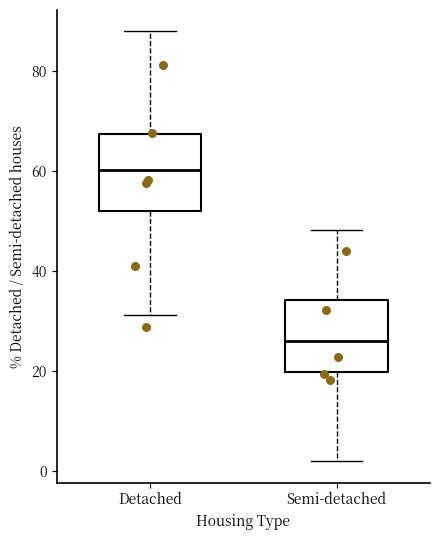

Where does the median line of the box for Semi-detached sit on the y-axis? The values are not printed on the chart, so give them approximately, as read against the axis.

26